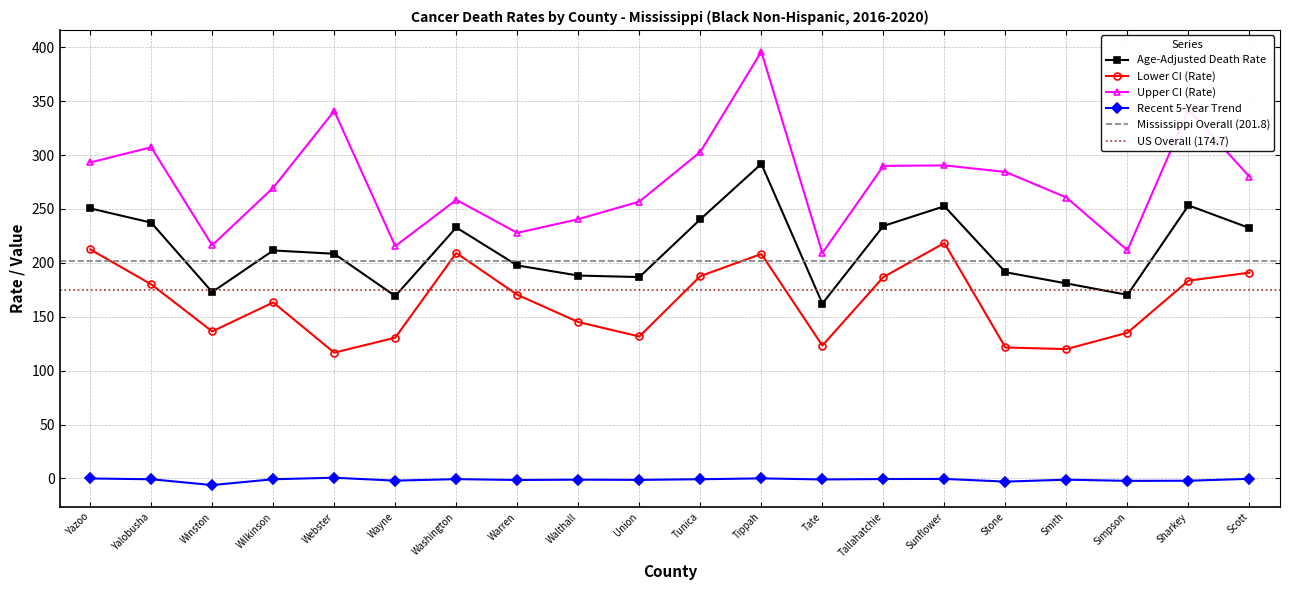

True or false: Upper CI (Rate) has a value of 240.5 at Walthall.

True